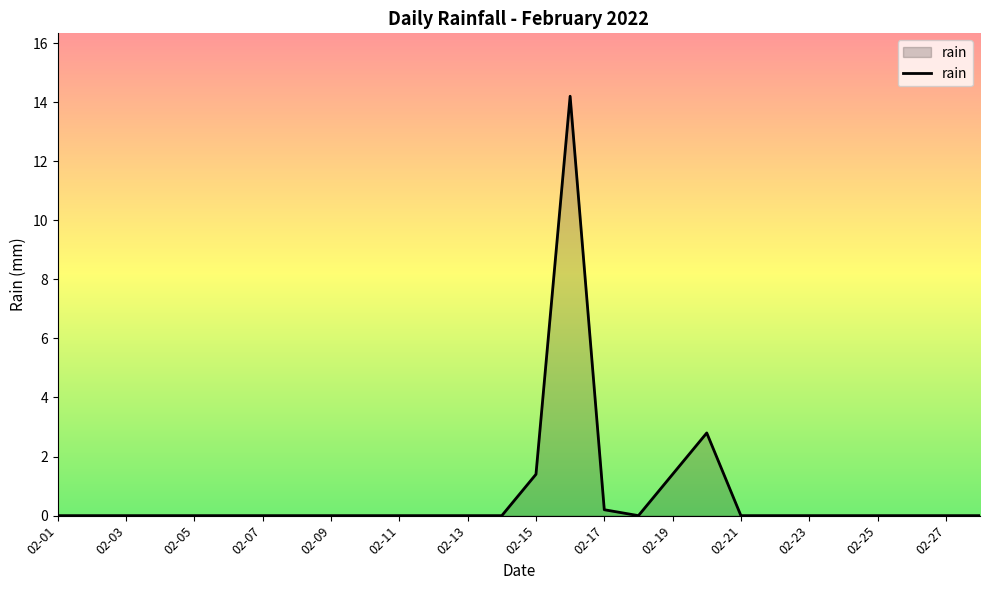

What is the difference between the maximum and minimum values?

14.2